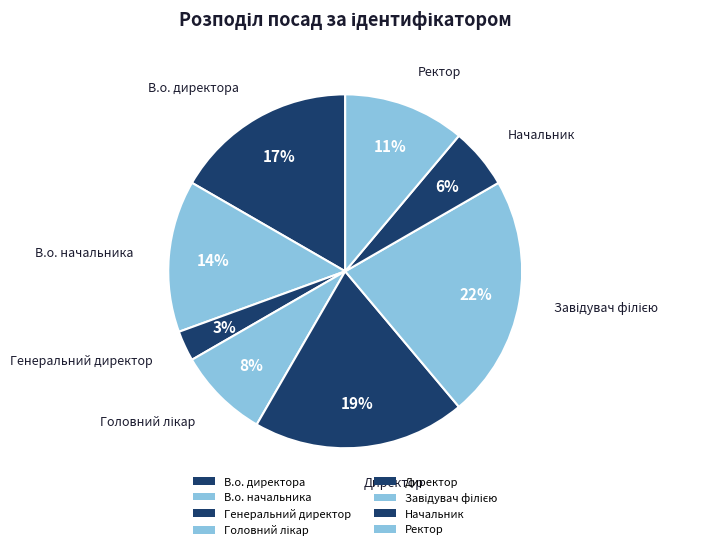

What percentage is the В.о. начальника slice, to the nearest percent?

14%